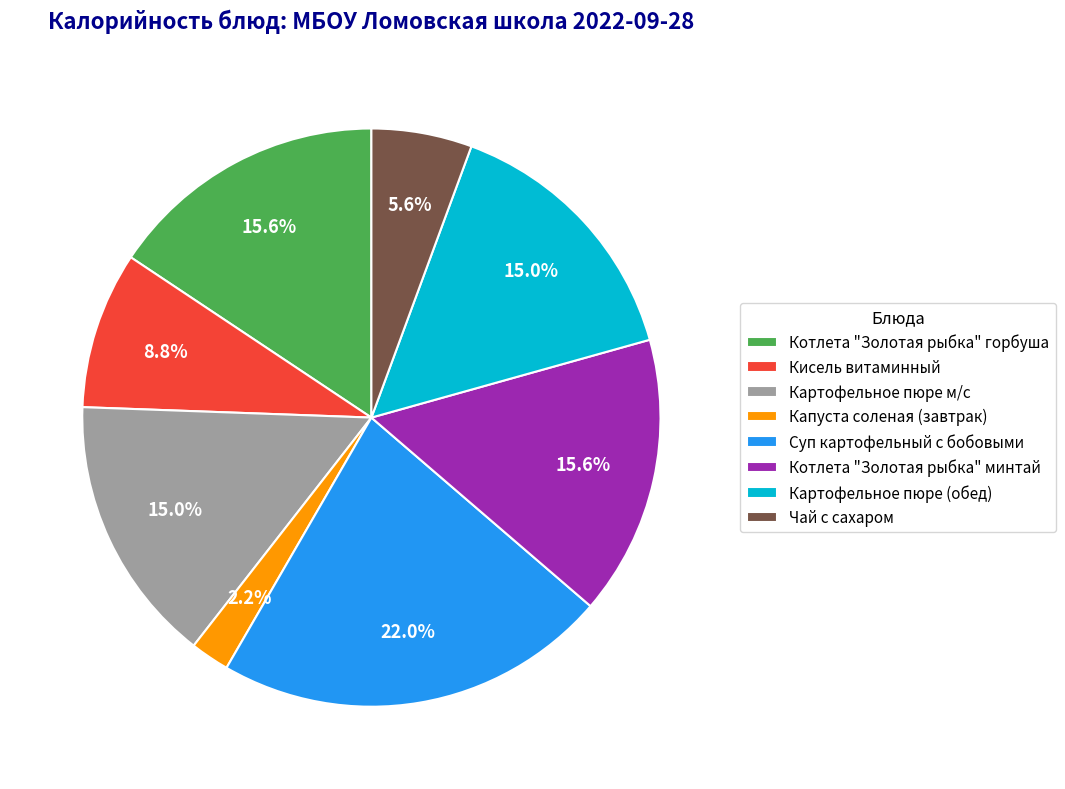

To the nearest percent, what is the combined percentage of Котлета "Золотая рыбка" минтай and Капуста соленая (завтрак)?

18%